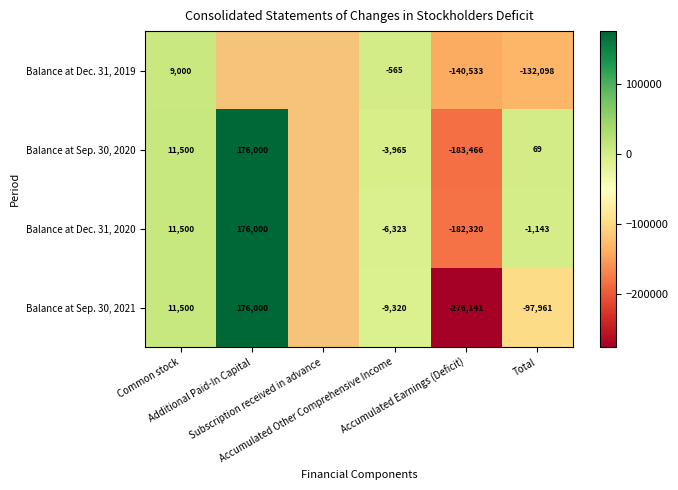

Is it true that Balance at Sep. 30, 2020 equals -183466.0 at Accumulated Earnings (Deficit)?

True